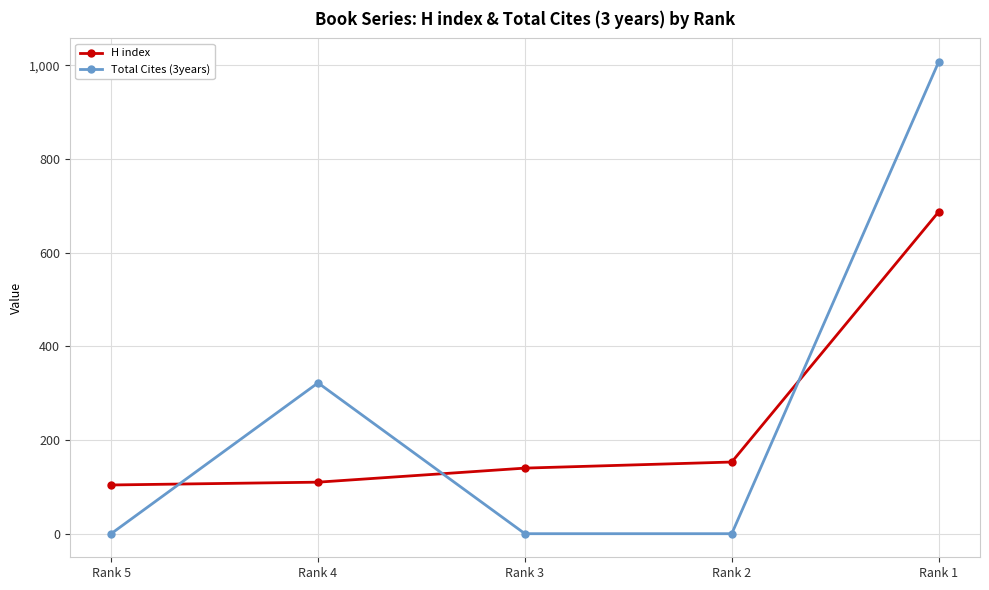

What is the approximate value of H index at Rank 2?

153